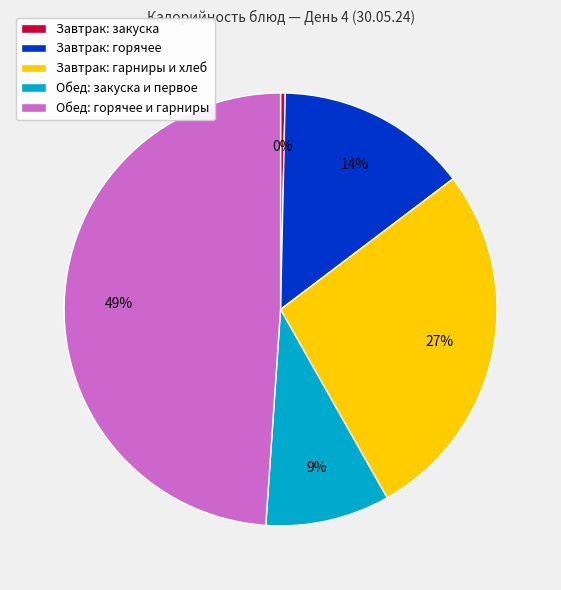

Is the sum of Завтрак: горячее and Обед: горячее и гарниры greater than half?

Yes